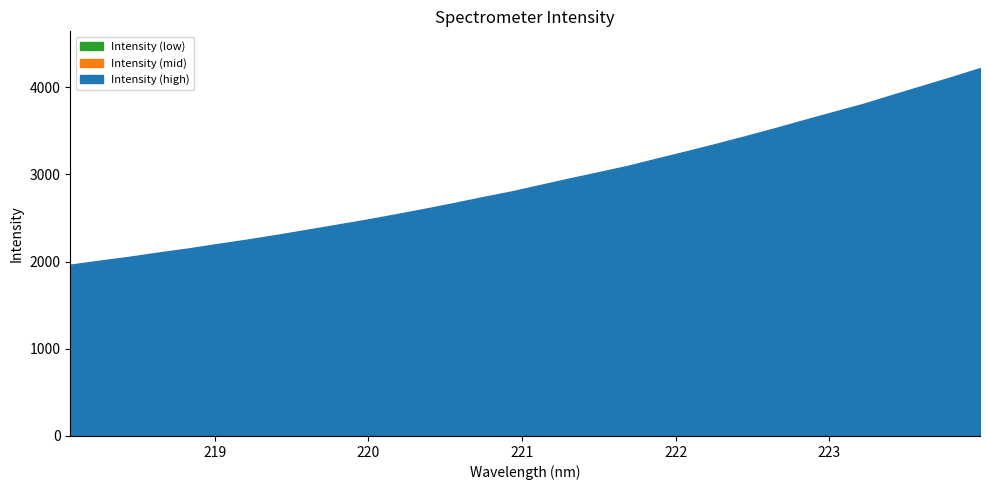

List the labels in order of value, largest first.

223.9802, 223.7895, 223.5987, 223.408, 223.2172, 223.0264, 222.8355, 222.6447, 222.4538, 222.263, 222.0721, 221.8812, 221.6902, 221.4993, 221.3083, 221.1174, 220.9264, 220.7354, 220.5444, 220.3533, 220.1623, 219.9712, 219.7801, 219.589, 219.3979, 219.2067, 219.0156, 218.8244, 218.6332, 218.442, 218.2508, 218.0596